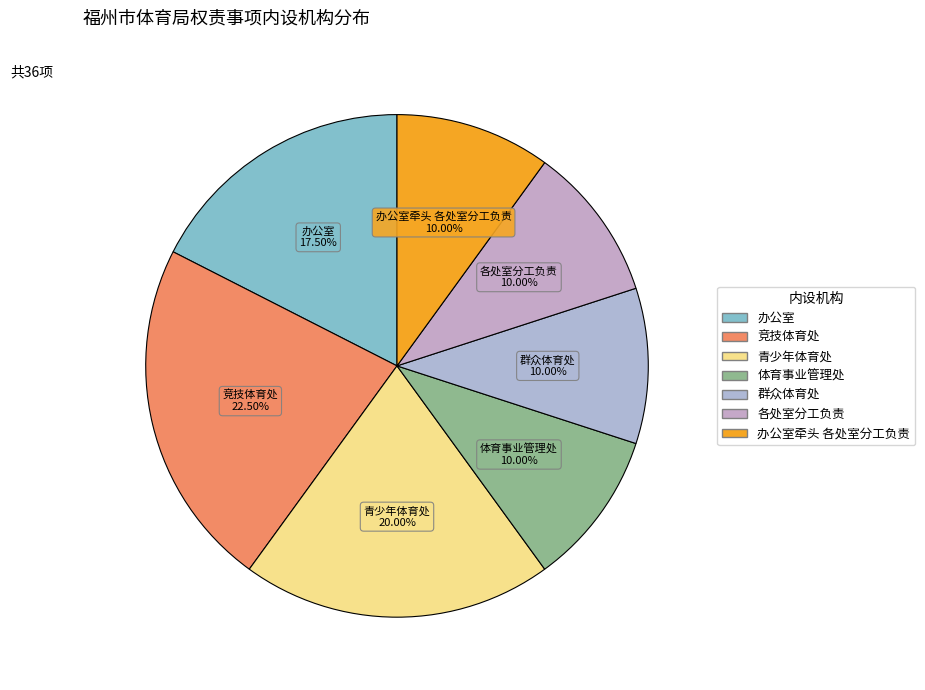

How many segments does this pie chart have?

7